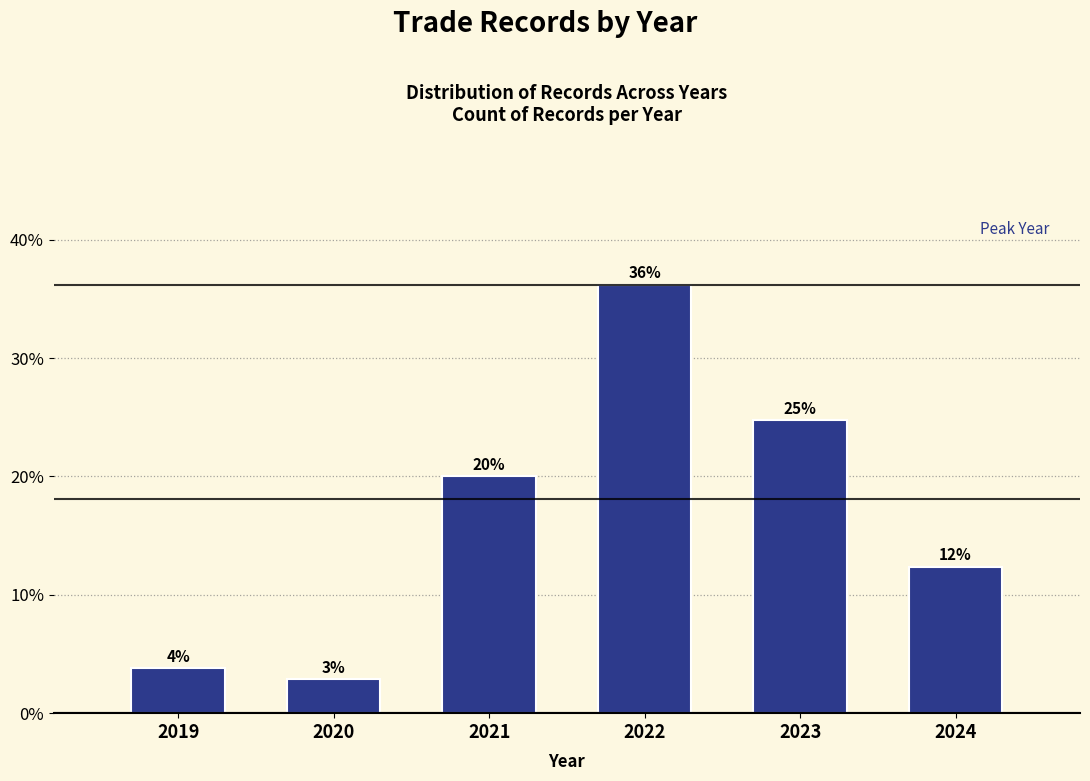

How many bars are there in total?

6